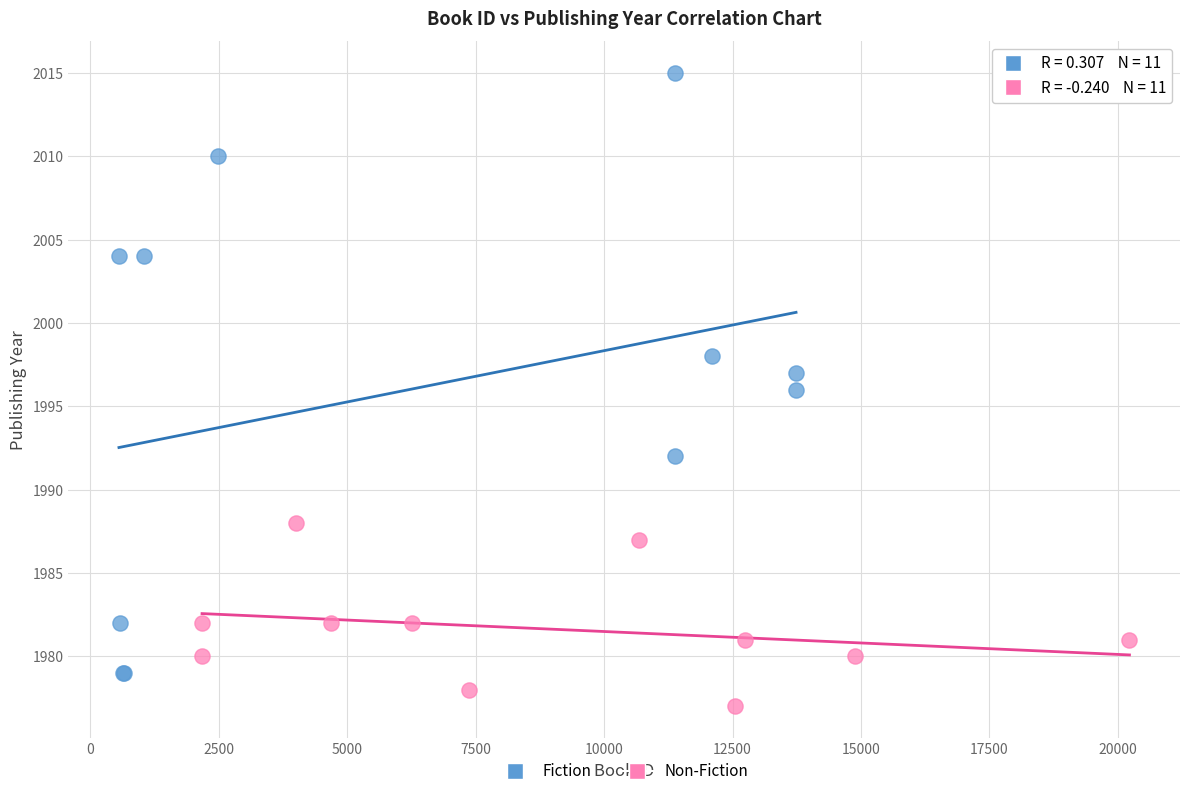

Which series reaches the maximum Y coordinate?

Fiction